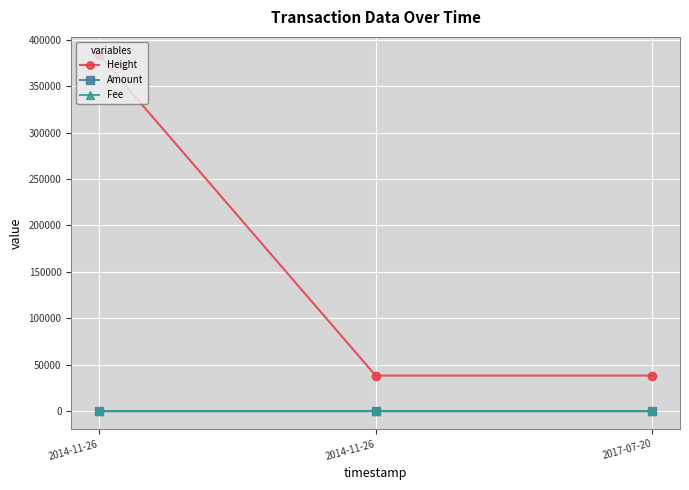

Rank the series by their maximum value, from lowest to highest.

Fee, Amount, Height